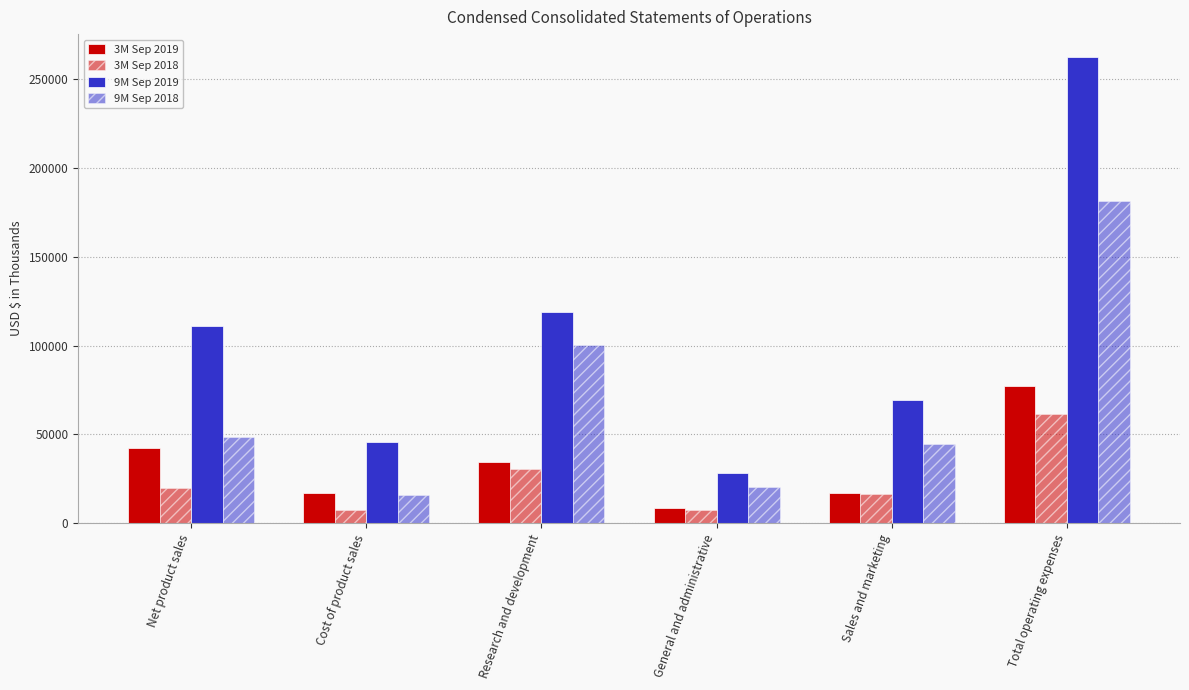

What is the approximate value of 3M Sep 2019 at Cost of product sales?

17195